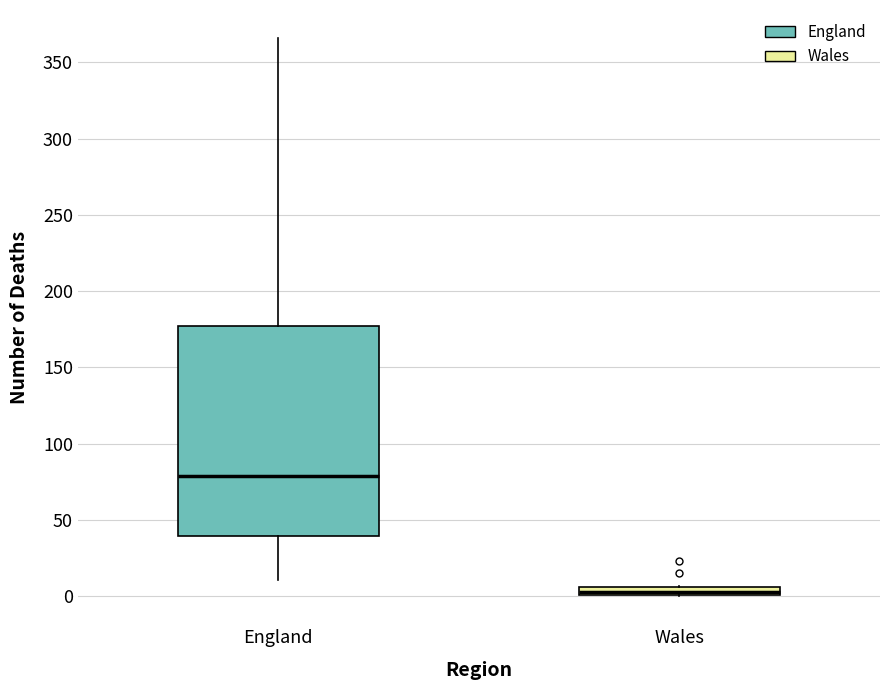

Which box is the tallest, from its lower edge to its upper edge?

England